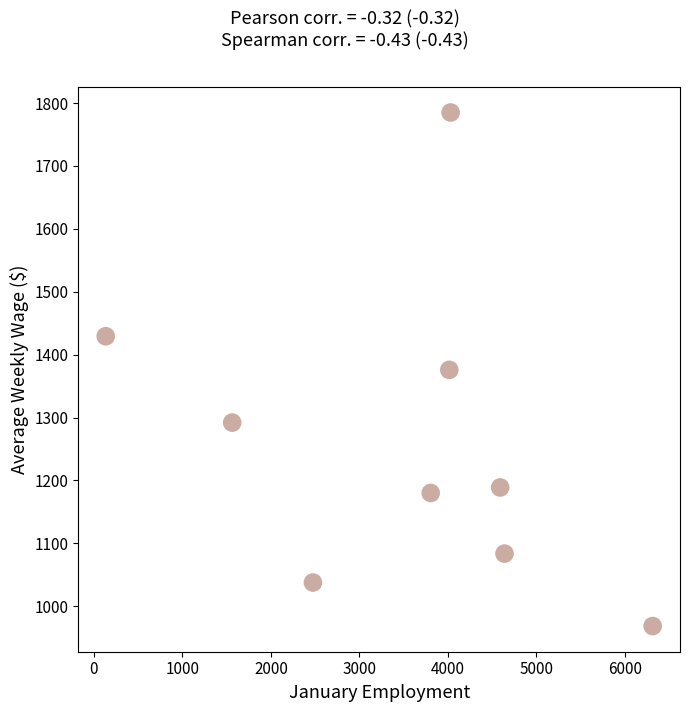

What is the average X value?

3507.8